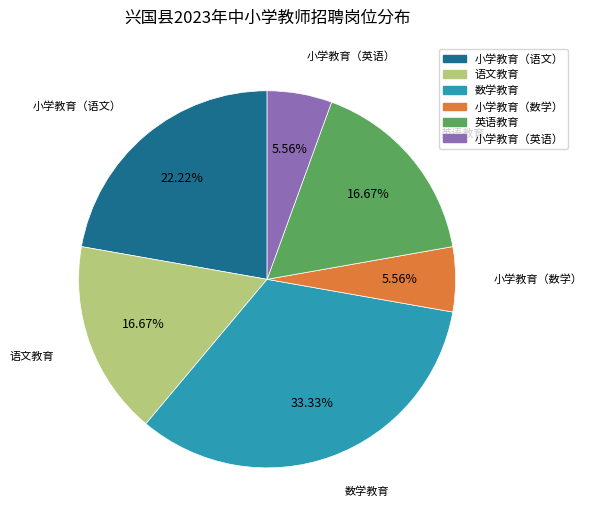

To the nearest percent, what percentage of the pie is 小学教育（数学）?

6%